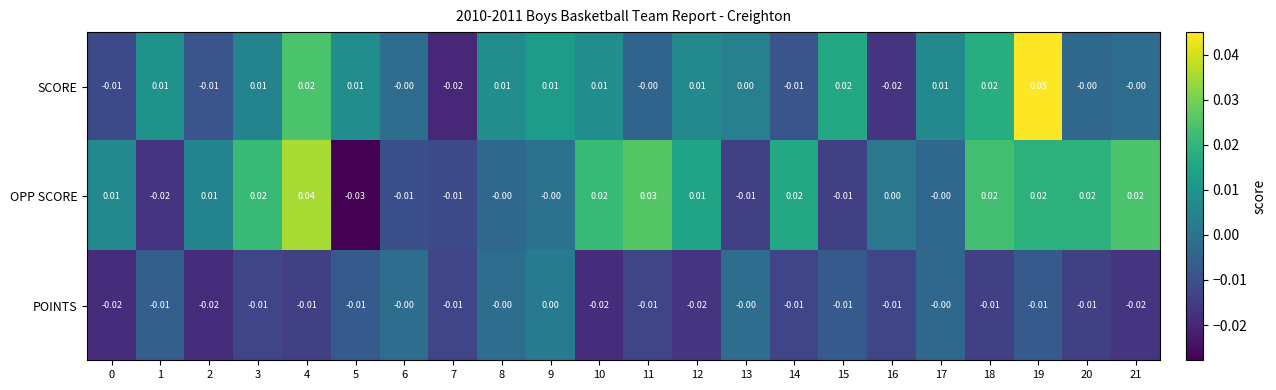

List the series in order of their peak value, lowest first.

POINTS, OPP SCORE, SCORE